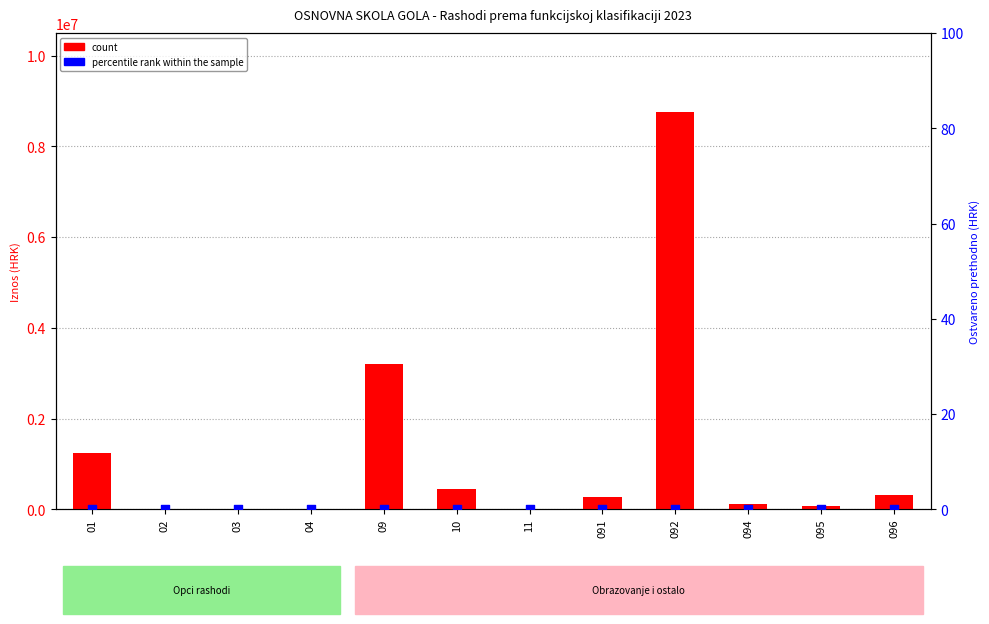

Which series reaches the maximum Y coordinate?

count